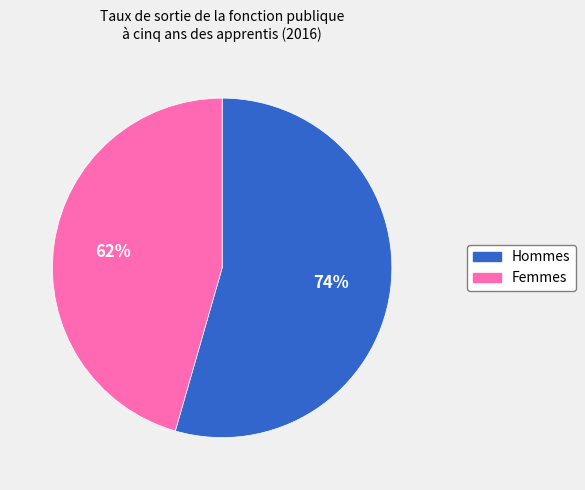

Between Femmes and Hommes, which is larger?

Hommes